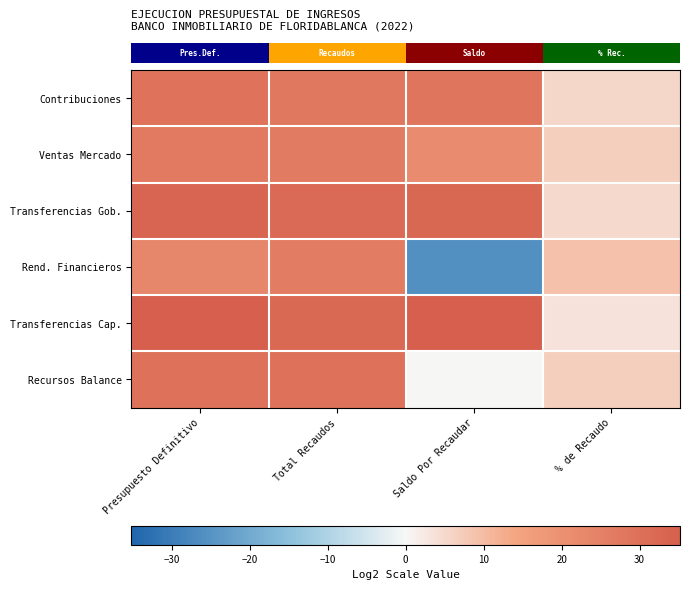

What is the smallest value displayed?

-25.7